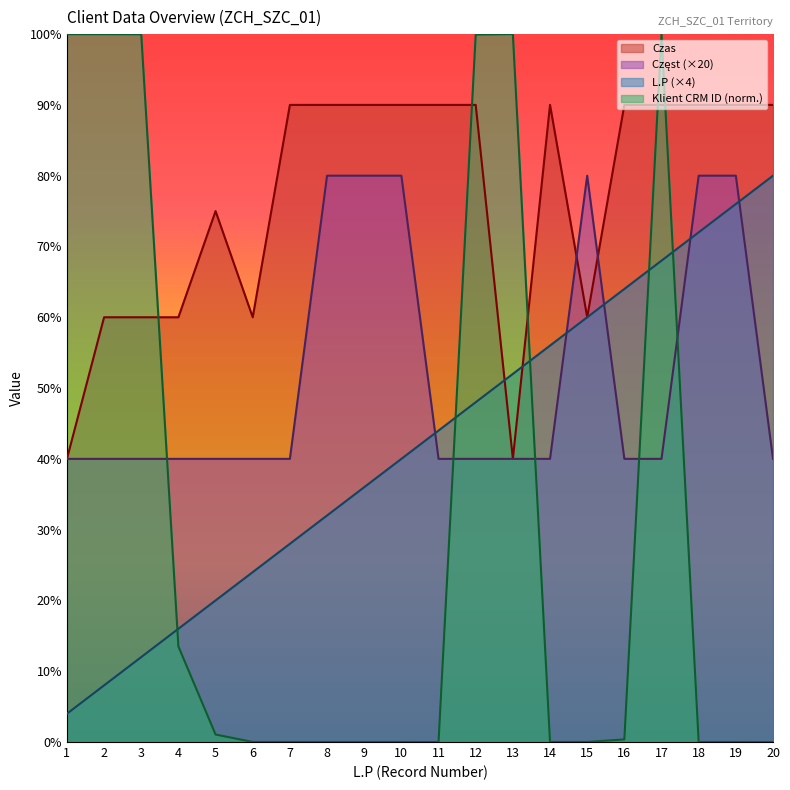

Reading left to right, list all the values displayed in this chart.

Klient CRM ID: 1=100.0	2=100.0	3=100.0	4=13.5	5=1.1	6=0.0	7=0.0	8=0.0	9=0.0	10=0.0	11=0.0	12=99.9	13=100.0	14=0.0	15=0.0	16=0.4	17=100.0	18=0.0	19=0.0	20=0.0
Czas: 1=40.0	2=60.0	3=60.0	4=60.0	5=75.0	6=60.0	7=90.0	8=90.0	9=90.0	10=90.0	11=90.0	12=90.0	13=40.0	14=90.0	15=60.0	16=90.0	17=90.0	18=90.0	19=90.0	20=90.0
Częst: 1=40.0	2=40.0	3=40.0	4=40.0	5=40.0	6=40.0	7=40.0	8=80.0	9=80.0	10=80.0	11=40.0	12=40.0	13=40.0	14=40.0	15=80.0	16=40.0	17=40.0	18=80.0	19=80.0	20=40.0
L.P: 1=4.0	2=8.0	3=12.0	4=16.0	5=20.0	6=24.0	7=28.0	8=32.0	9=36.0	10=40.0	11=44.0	12=48.0	13=52.0	14=56.0	15=60.0	16=64.0	17=68.0	18=72.0	19=76.0	20=80.0